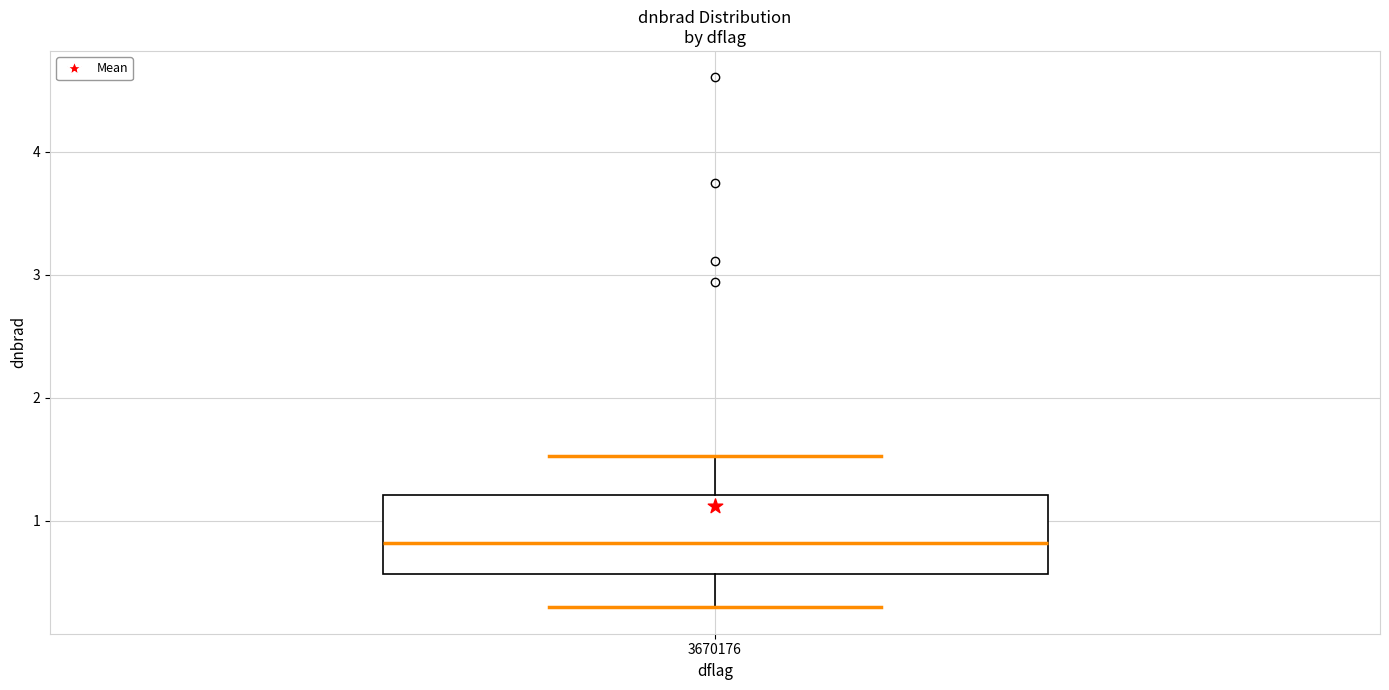

Transcribe this box plot: give where the median line is, the range the box spans, and where the two whiskers end, as read against the y-axis. The values are not printed on the chart, so give them approximately, as read against the axis.

median 0.8, box 0.6 to 1.2, whiskers 0.3 to 1.5